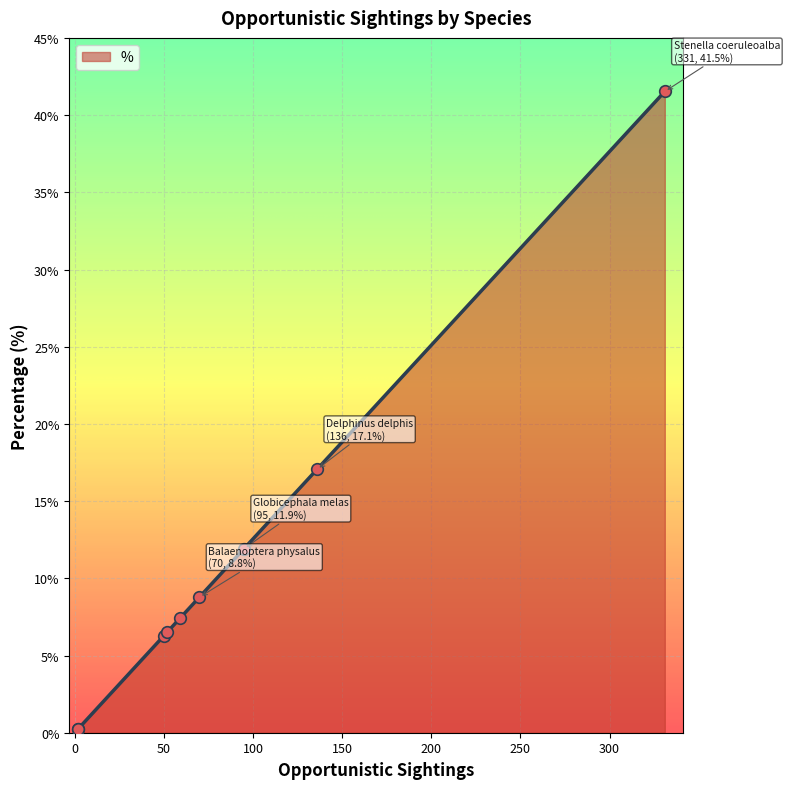

What is the change in value from Balaenoptera physalus to Globicephala melas?

+3.1